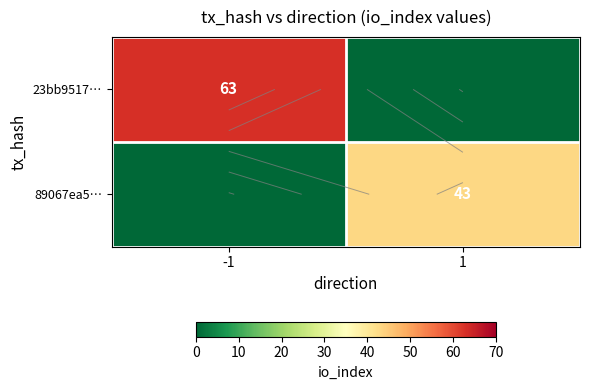

Between -1 and 1, which is larger?

-1